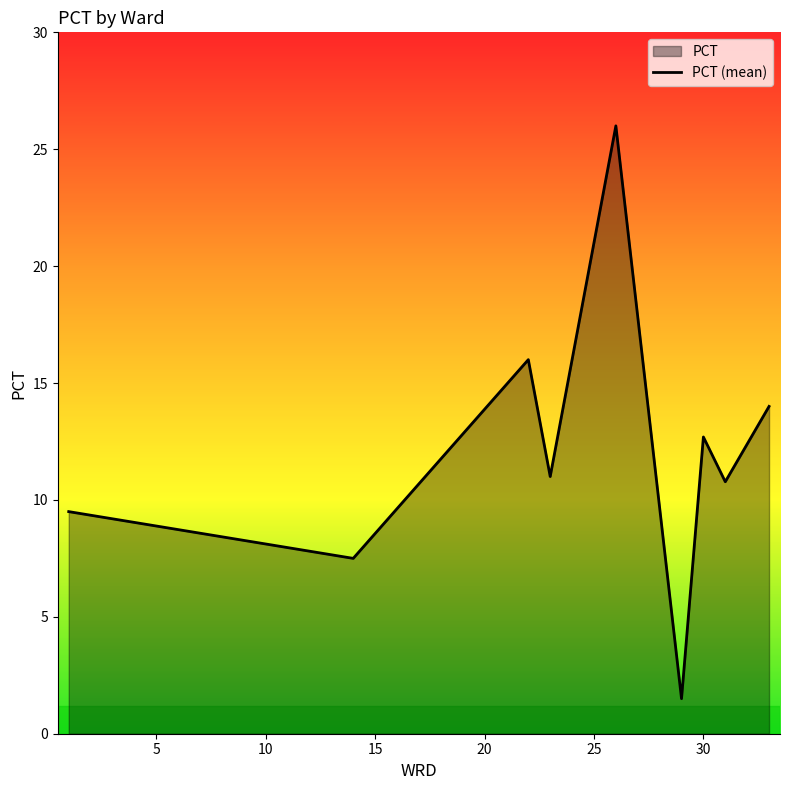

What is the maximum value shown in the chart?

26.0